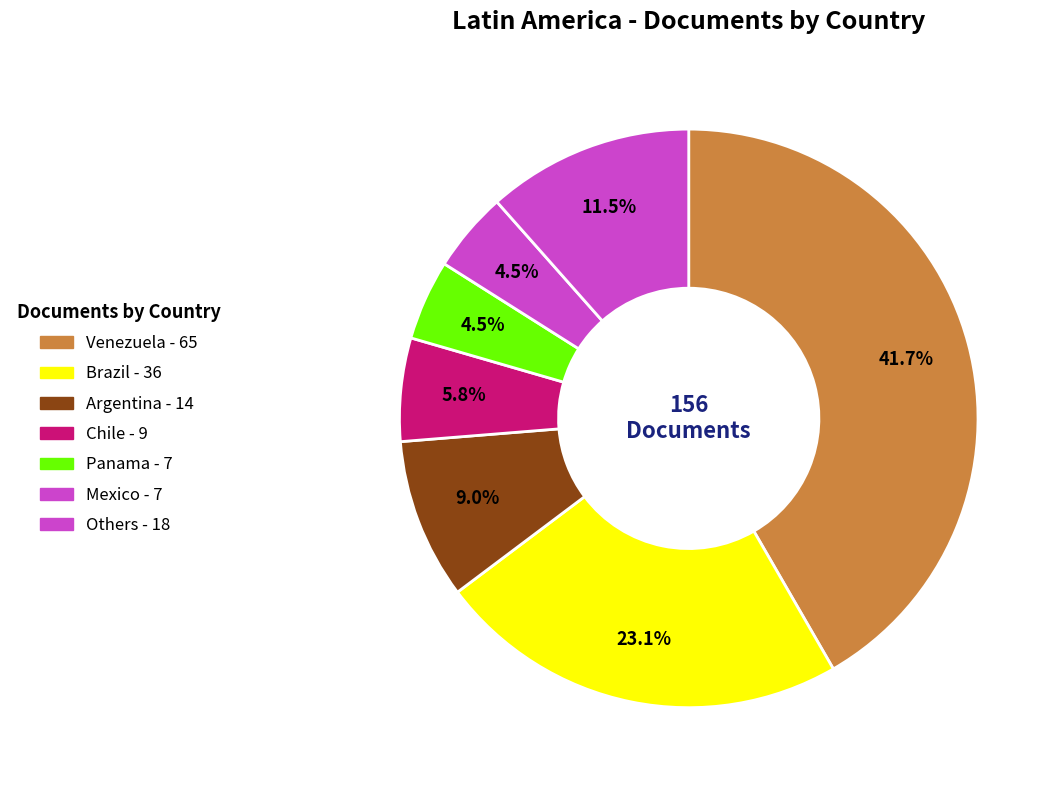

How many segments does this pie chart have?

7